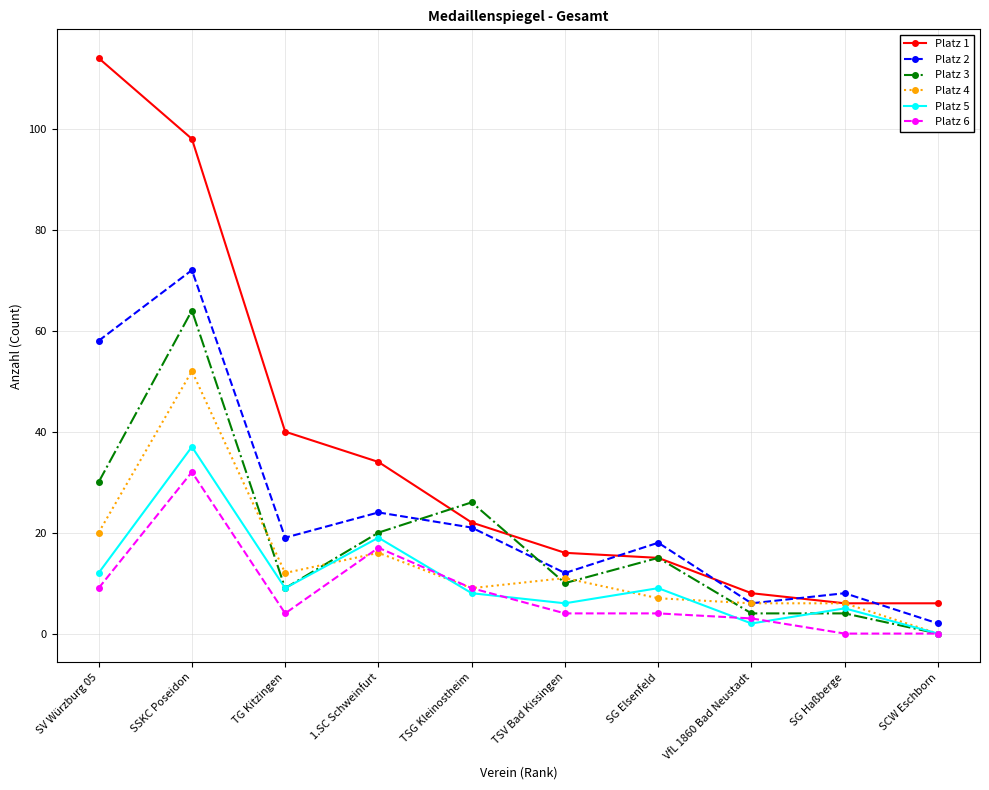

What is the maximum value shown in the chart?

114